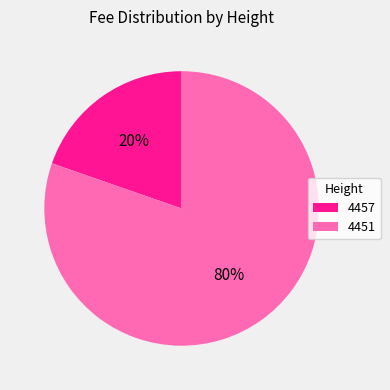

What percentage is the 4451 slice, to the nearest percent?

80%